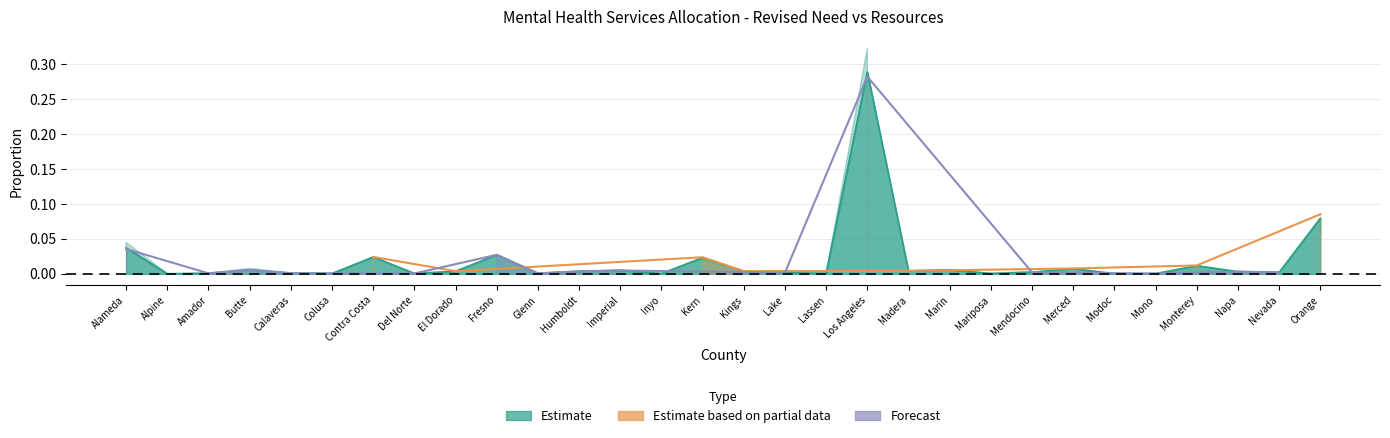

The Resources series shows 0.0 at Orange. True or false?

False